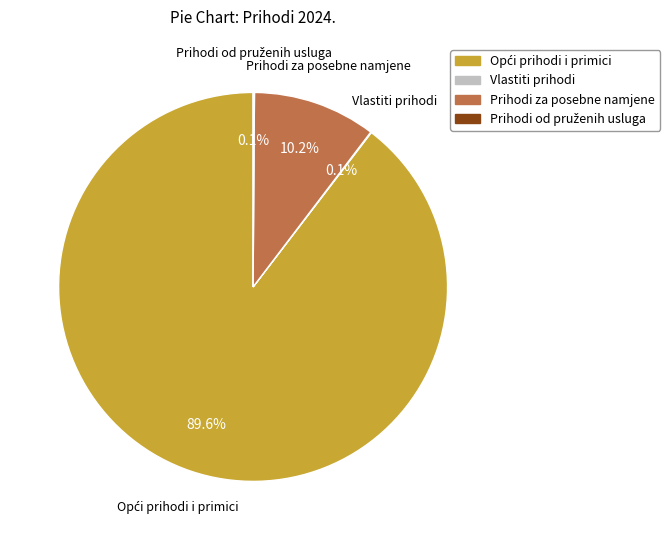

Is there a majority slice in this chart?

Yes